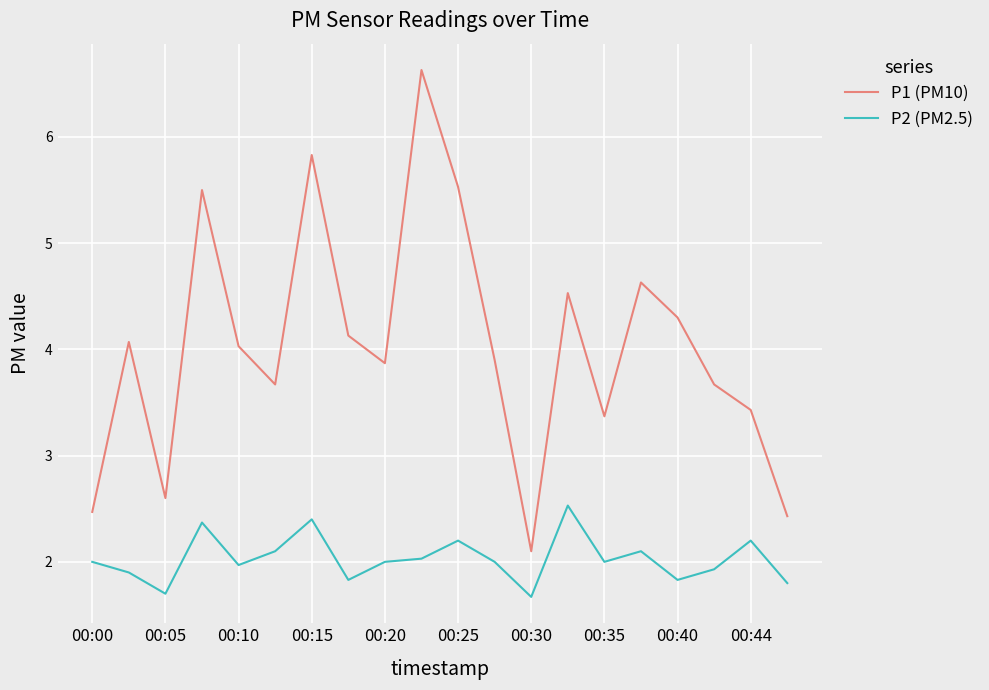

What is the lowest value of the P2 (PM2.5) series?

1.7